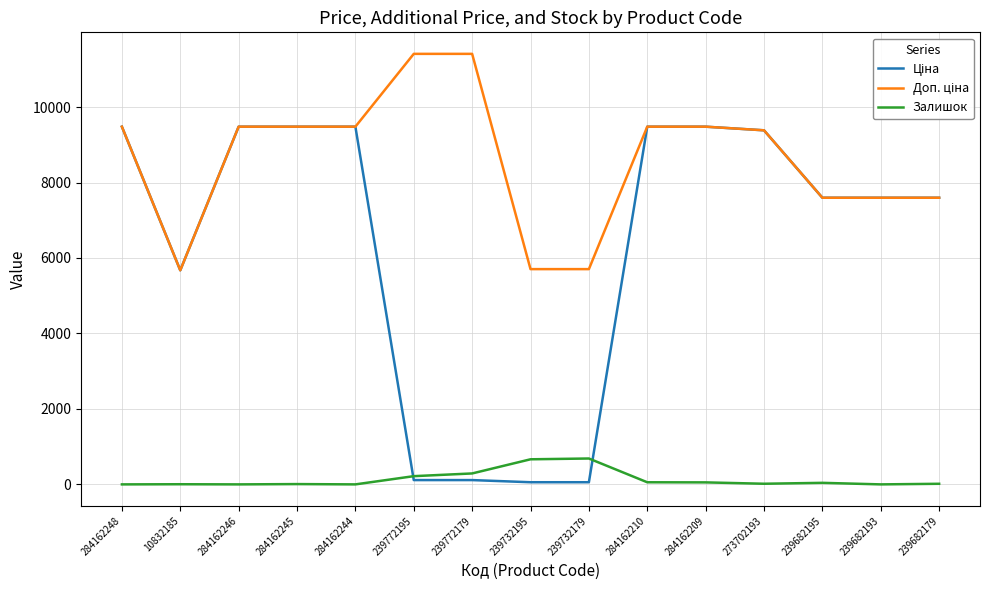

What is the total value across all series at 239682193?

15193.1